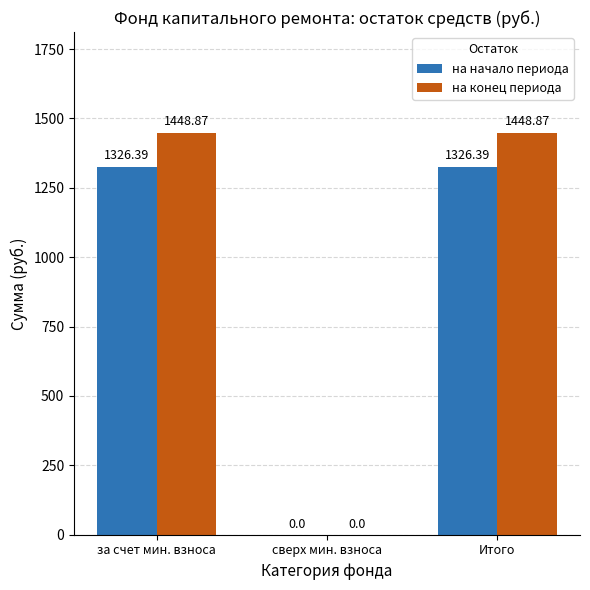

Is the value of на конец периода at Итого greater than the value of на начало периода at сверх мин. взноса?

Yes